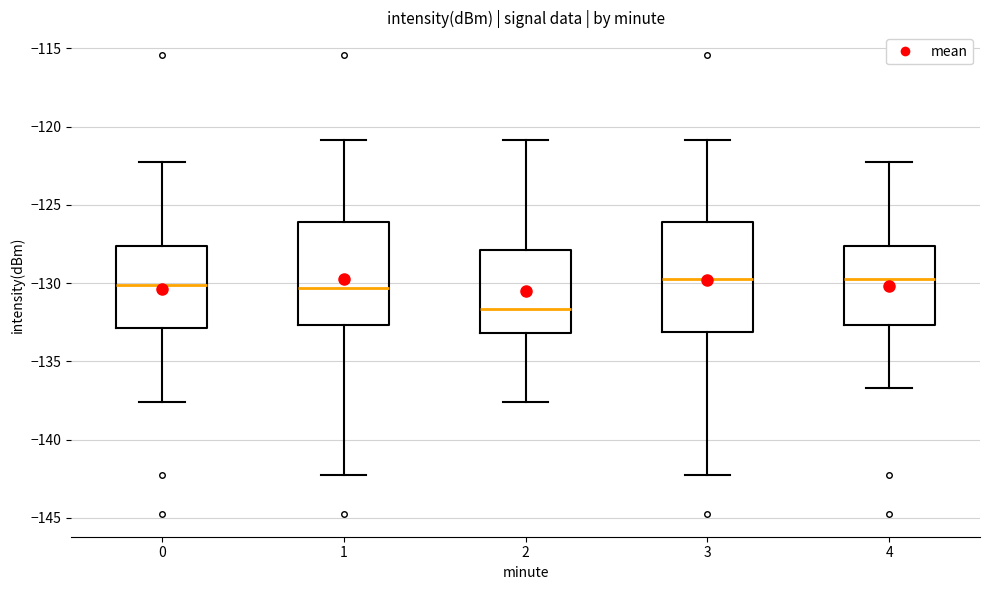

Where does the upper whisker of the box at x = 4 end on the y-axis? The values are not printed on the chart, so give them approximately, as read against the axis.

-122.5